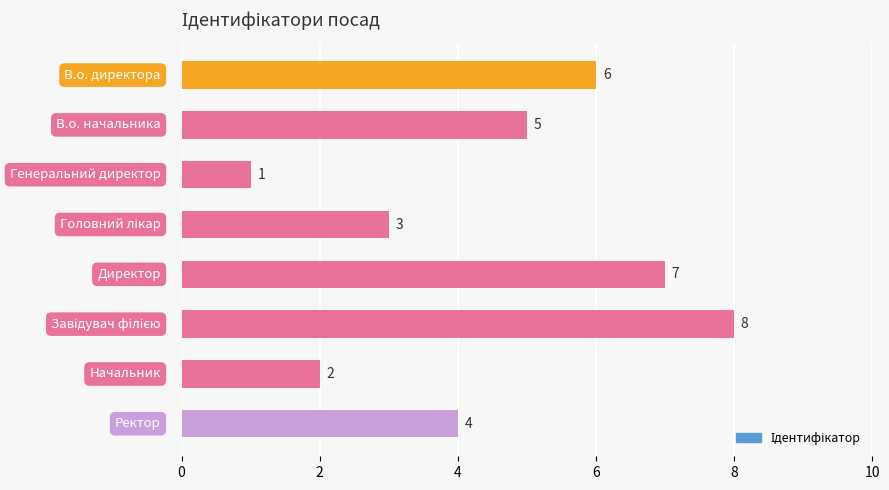

What is the value of the 8th bar from the top?

4